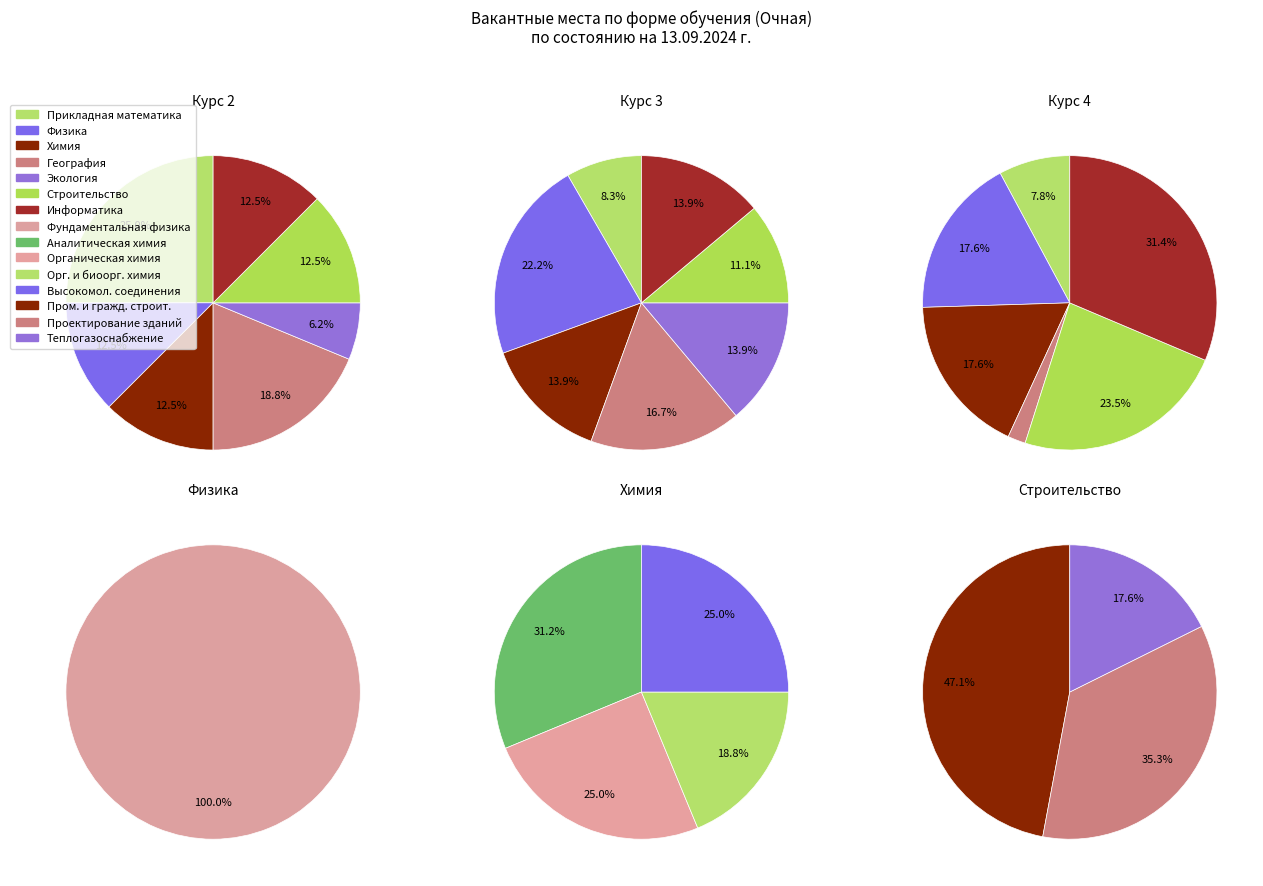

To the nearest percent, what percentage of the pie is Физика?

18%